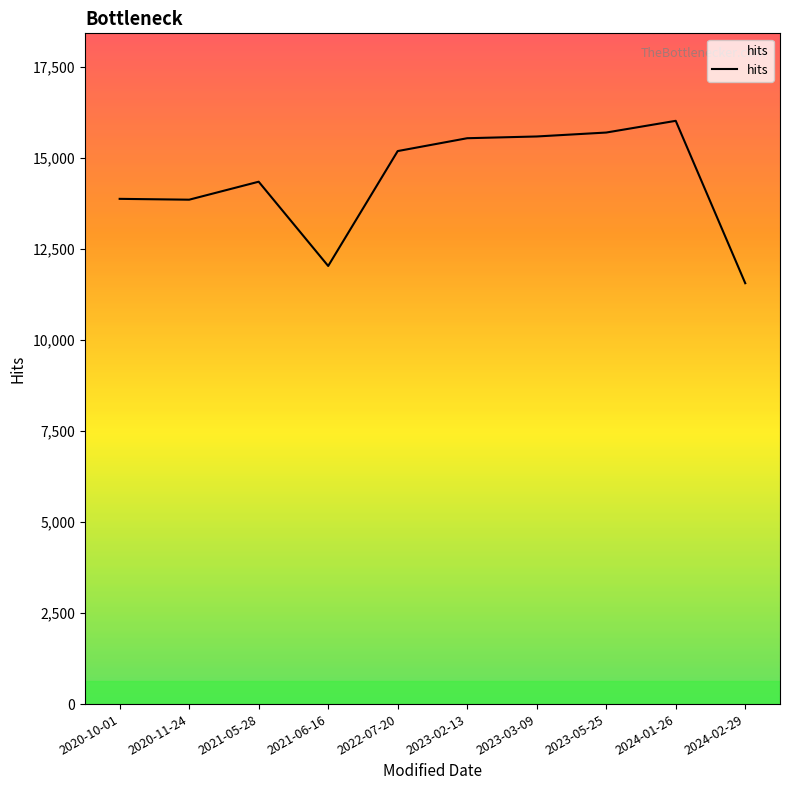

At which category does the chart reach its minimum across all series?

2024-02-29